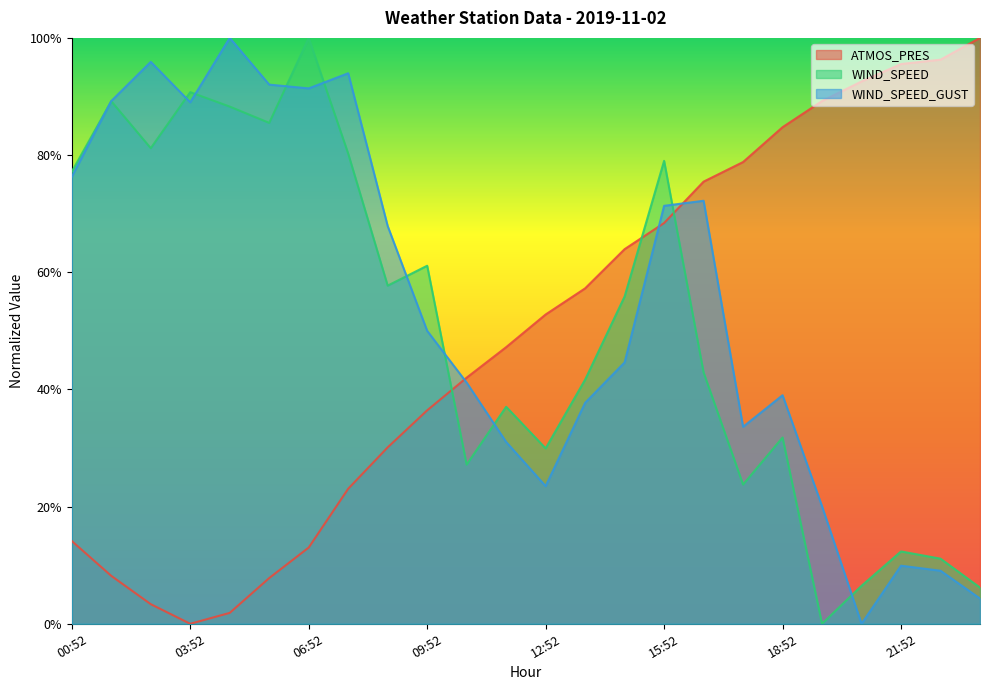

True or false: ATMOS_PRES and WIND_SPEED cross at least once.

True